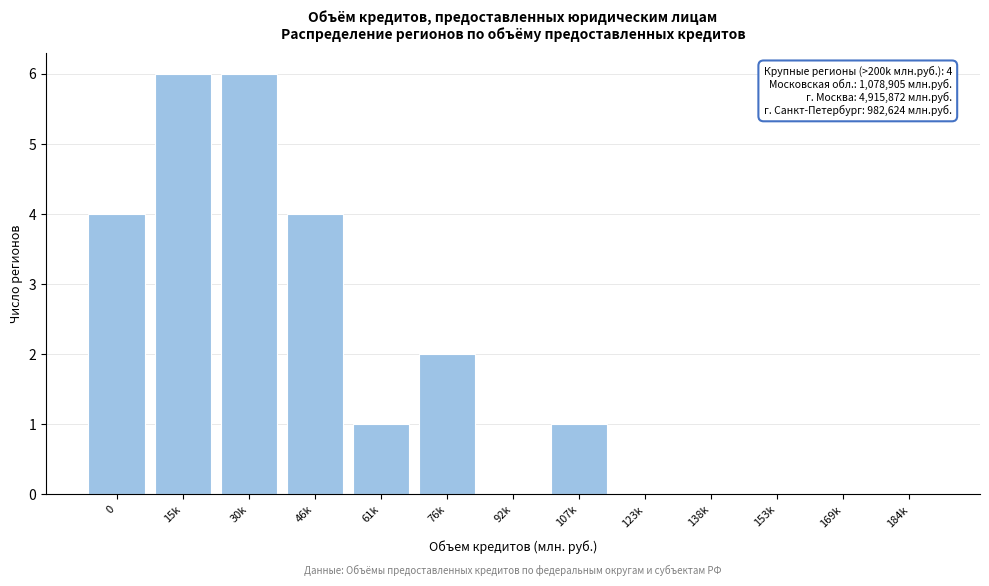

Reading left to right, transcribe all the data shown in this chart.

0=4	15k=6	30k=6	46k=4	61k=1	76k=2	92k=0	107k=1	123k=0	138k=0	153k=0	169k=0	184k=0